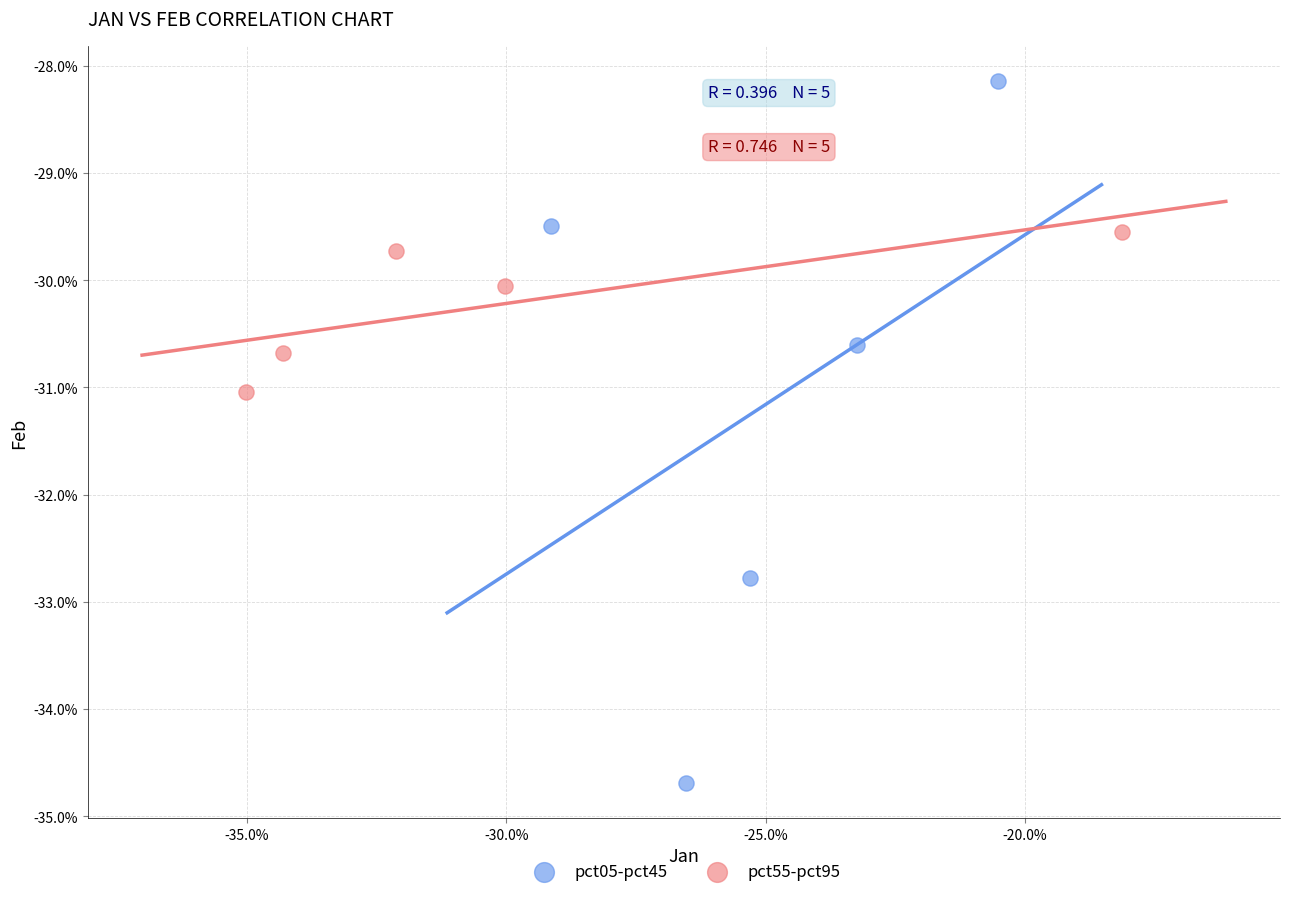

What are all the series names shown in the legend?

pct05-pct45, pct55-pct95